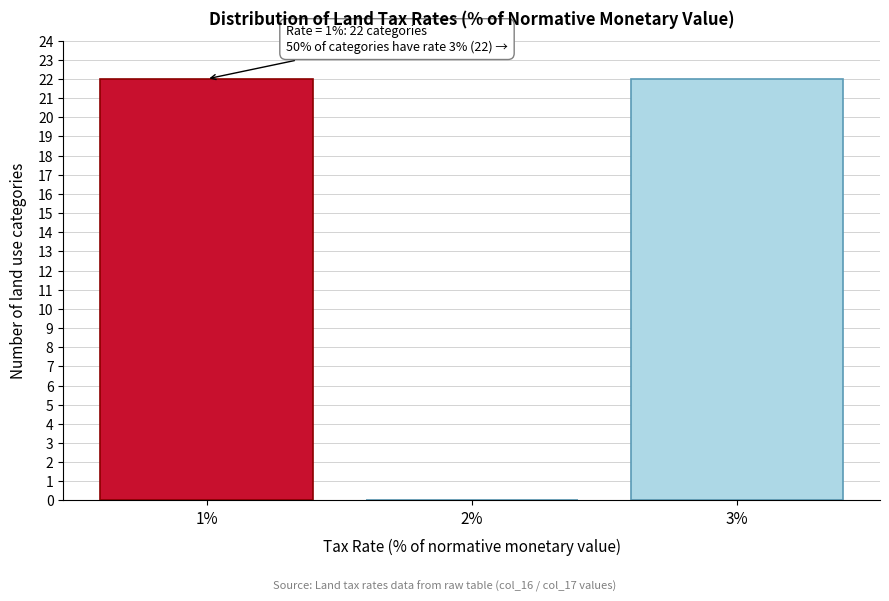

Reading left to right, transcribe all the data shown in this chart.

1%=22	2%=0	3%=22